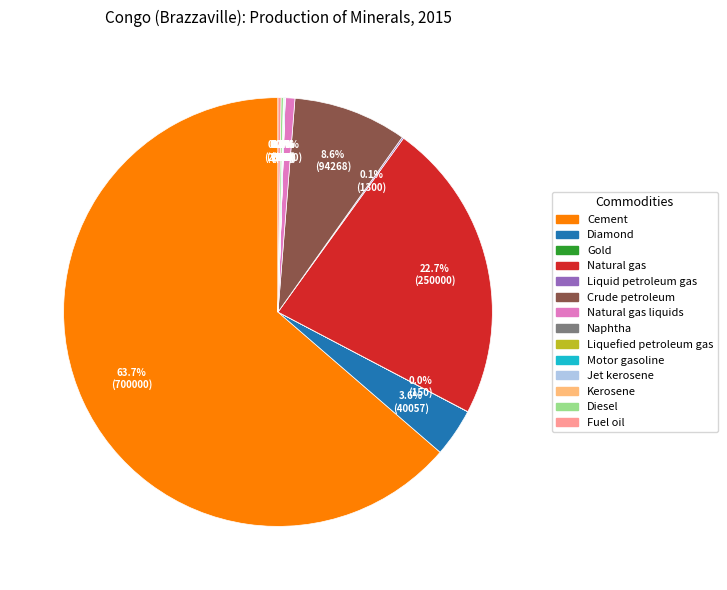

What percentage is NOT represented by Crude petroleum?

91.4%